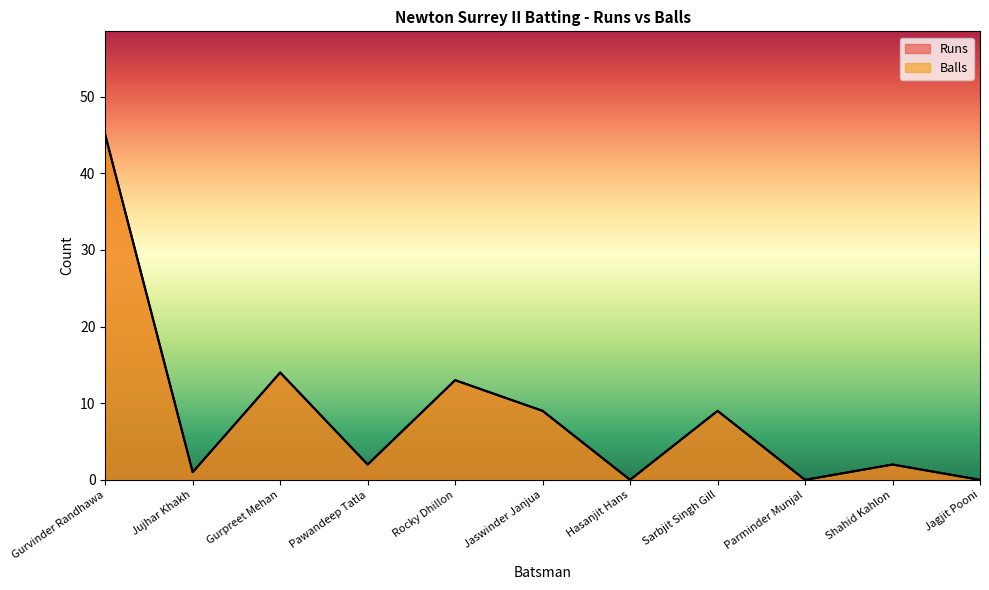

Count the number of data series in this chart.

2